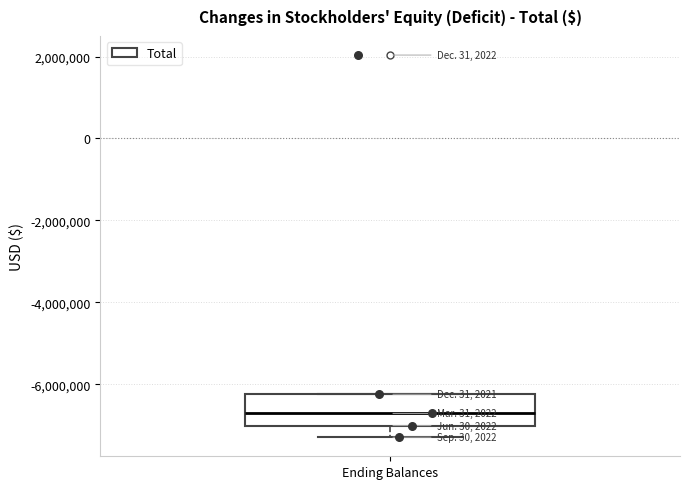

Where does the lower whisker of the box for Ending Balances end on the y-axis? The values are not printed on the chart, so give them approximately, as read against the axis.

-7200000